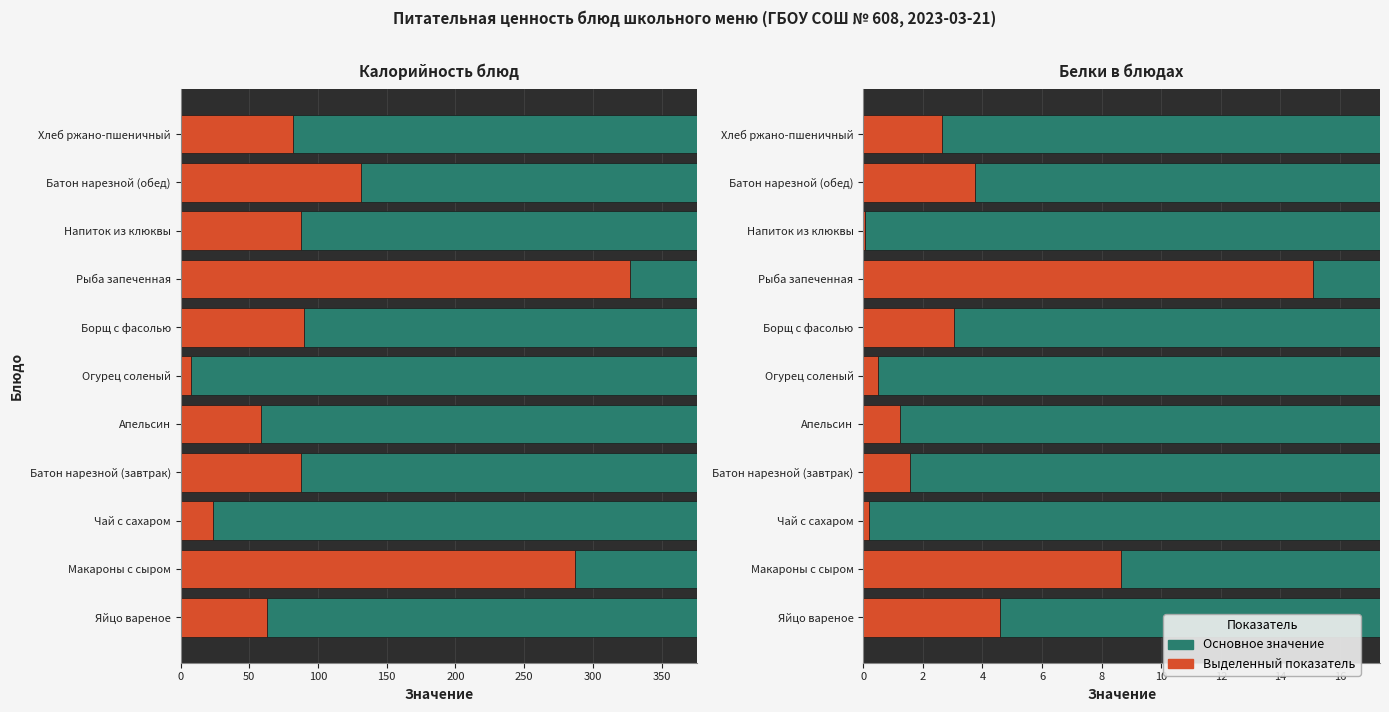

What is the maximum value shown in the chart?

326.8